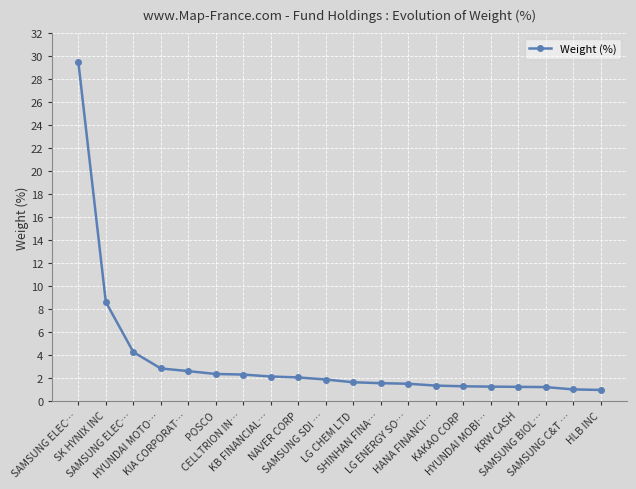

Reading left to right, transcribe all the data shown in this chart.

SAMSUNG ELEC…=29.5	SK HYNIX INC=8.6	SAMSUNG ELEC…=4.3	HYUNDAI MOTO…=2.8	KIA CORPORAT…=2.6	POSCO=2.4	CELLTRION IN…=2.3	KB FINANCIAL…=2.1	NAVER CORP=2.1	SAMSUNG SDI …=1.9	LG CHEM LTD=1.6	SHINHAN FINA…=1.6	LG ENERGY SO…=1.5	HANA FINANCI…=1.4	KAKAO CORP=1.3	HYUNDAI MOBI…=1.3	KRW CASH=1.2	SAMSUNG BIOL…=1.2	SAMSUNG C&T …=1.0	HLB INC=1.0